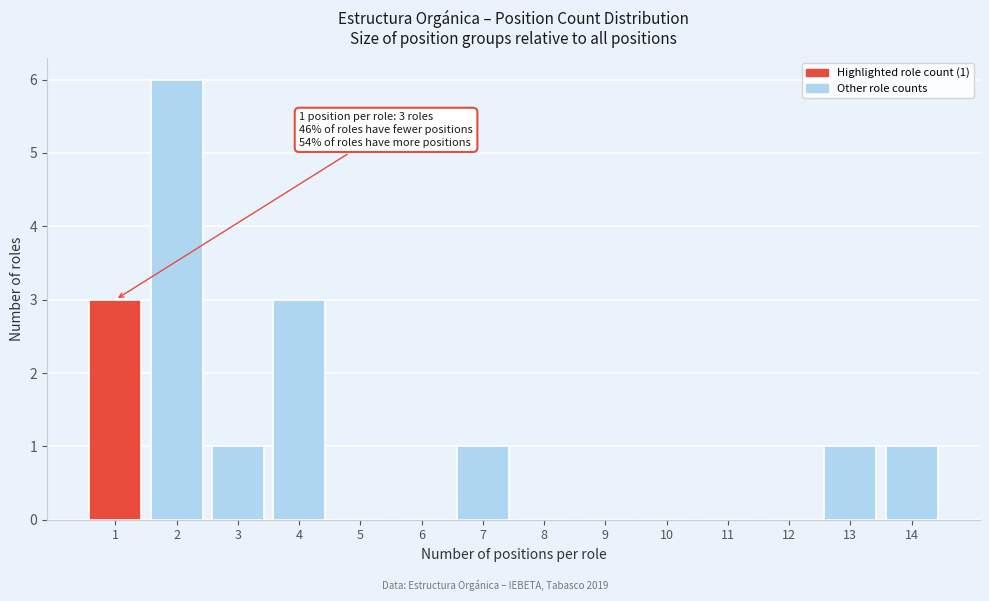

Which range on the x-axis has the tallest bar?

1.5 to 2.5